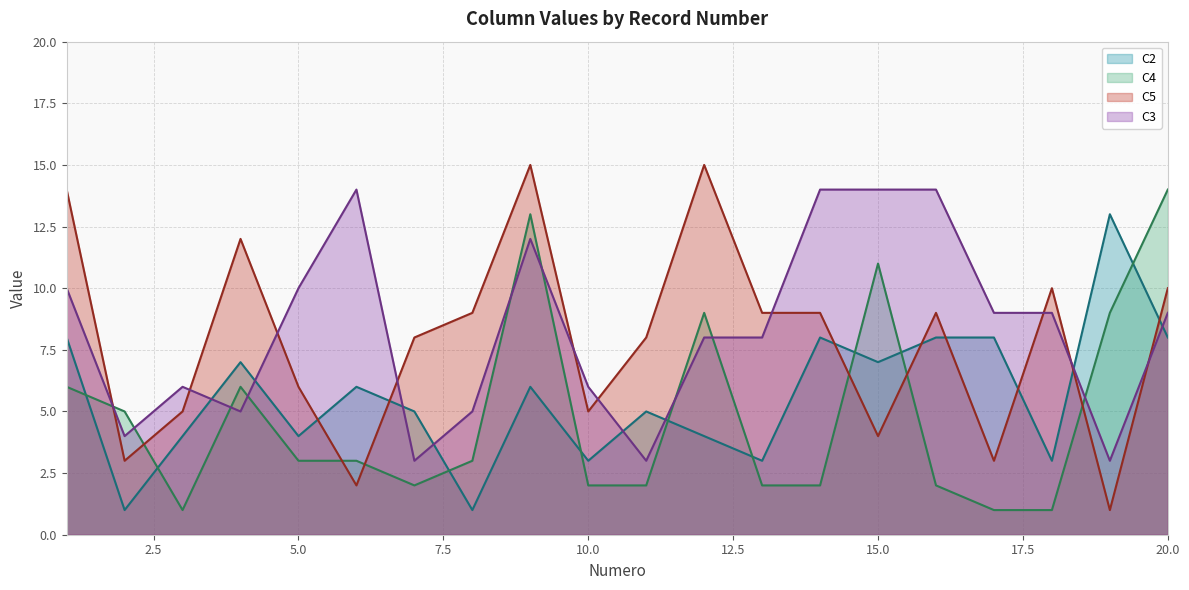

In C5 line, how many points are lower than both neighbors (excluding endpoints)?

6